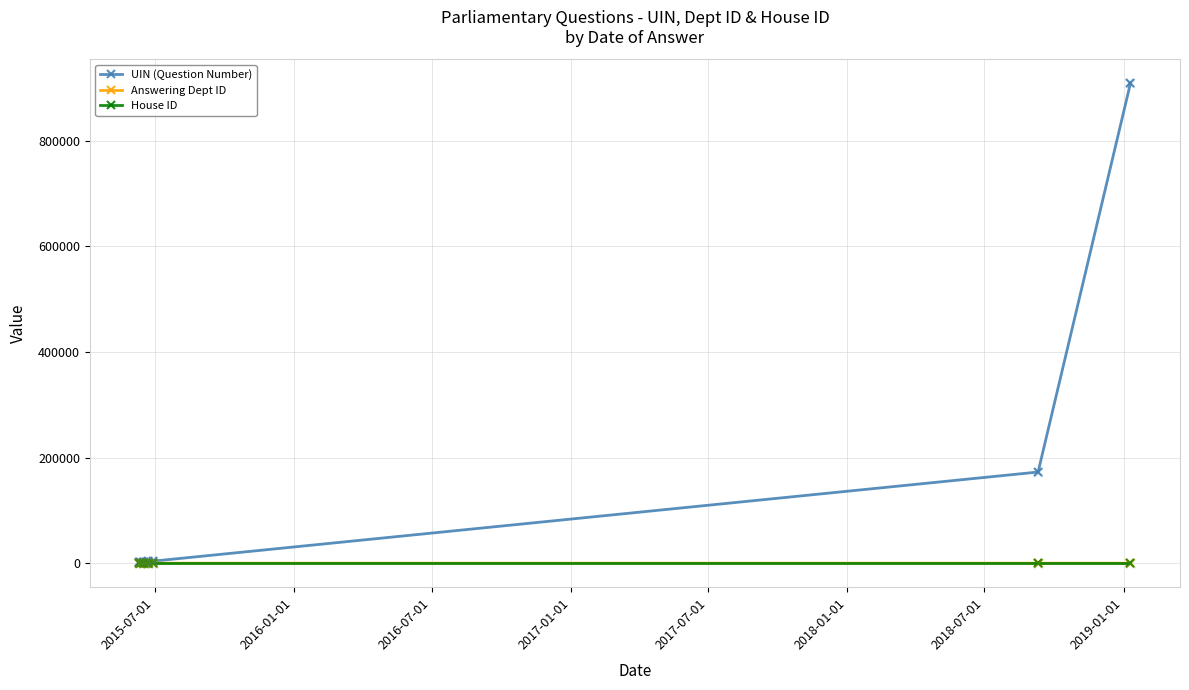

What is the maximum value shown in the chart?

908491